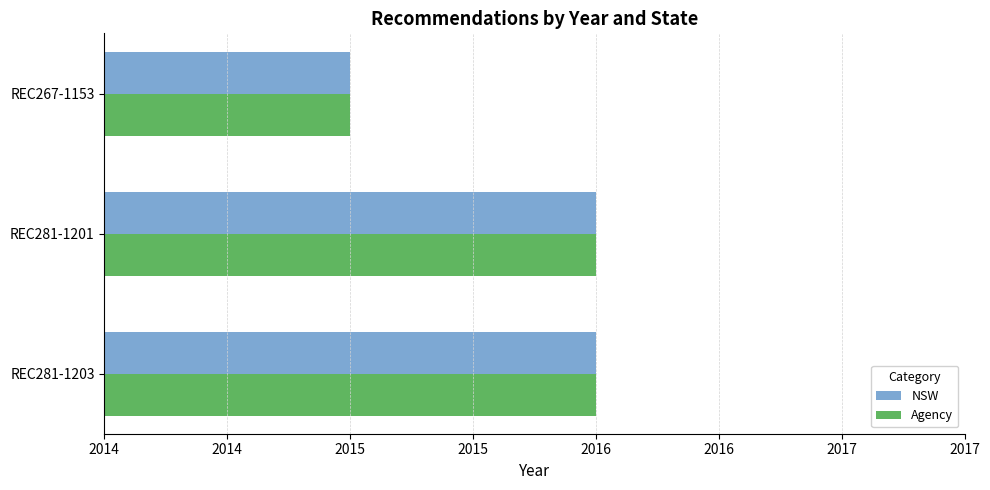

What are all the series names shown in the legend?

NSW, Agency